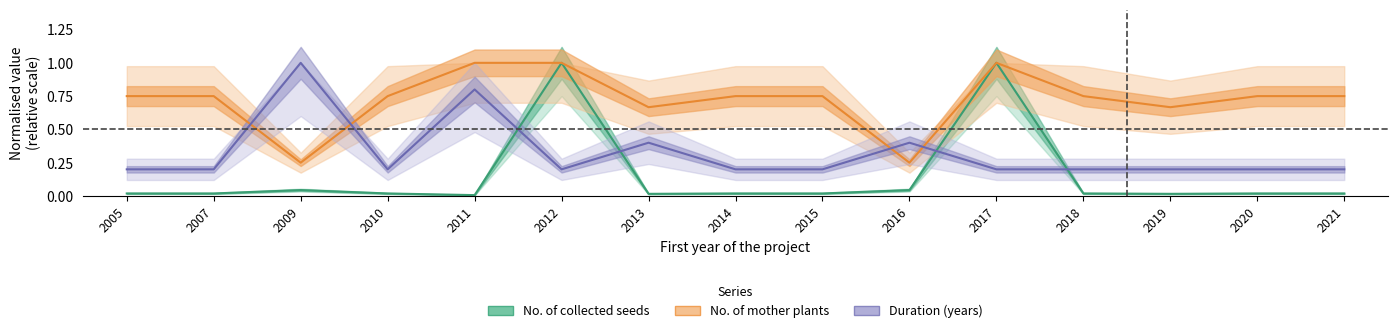

How many interior local valleys does the No. of collected seeds series have?

3